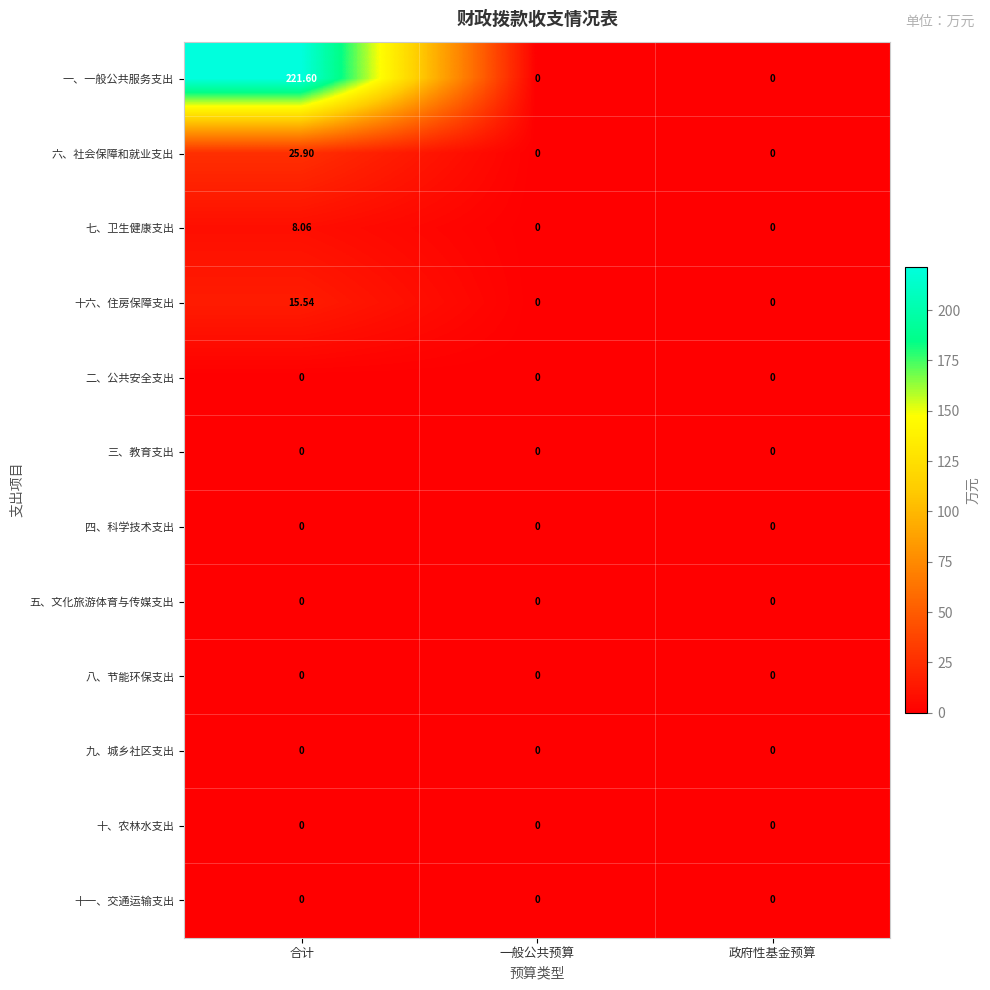

What is the greatest value displayed?

221.6